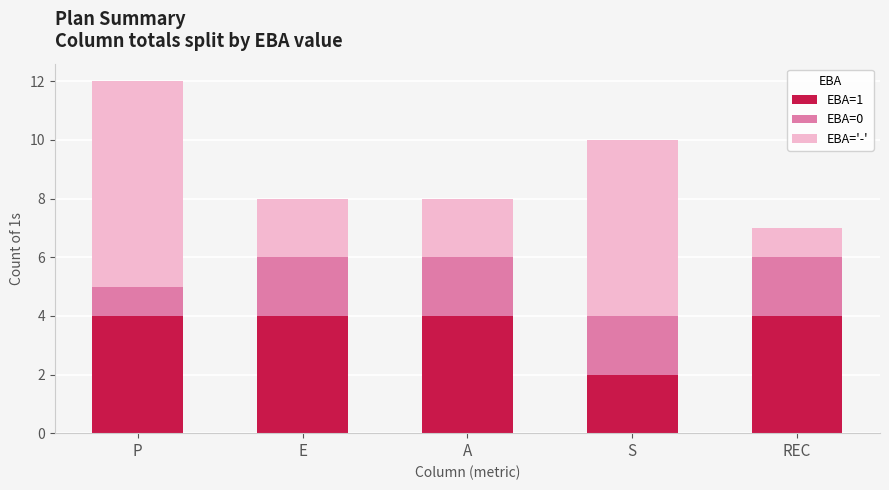

At which label does EBA=1 reach its minimum?

S